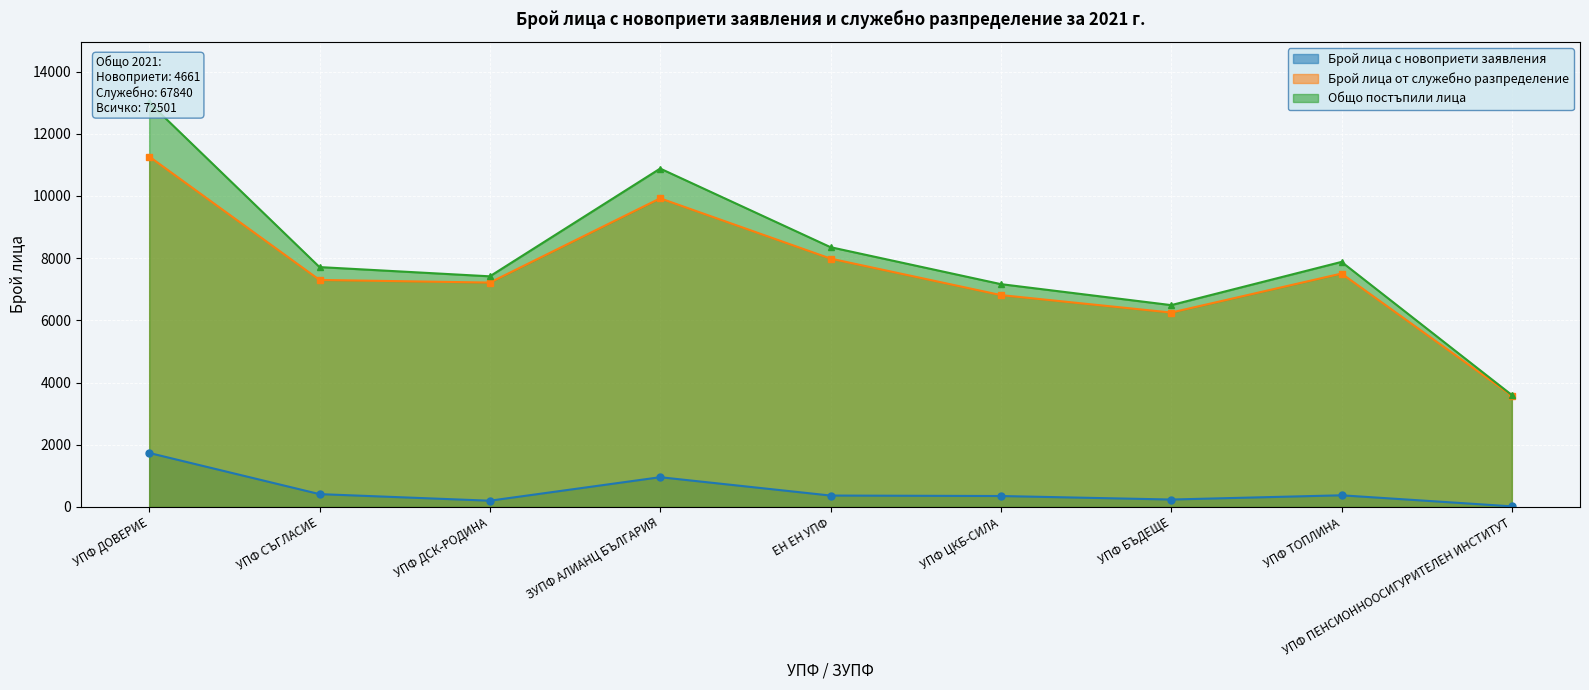

What is the maximum value for Брой лица с новоприети заявления?

1737